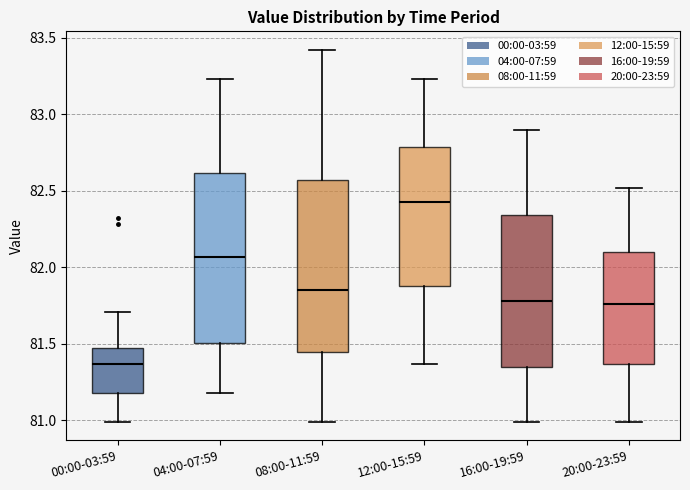

Where is the lower edge of the box for 04:00-07:59 on the y-axis? The values are not printed on the chart, so give them approximately, as read against the axis.

81.50